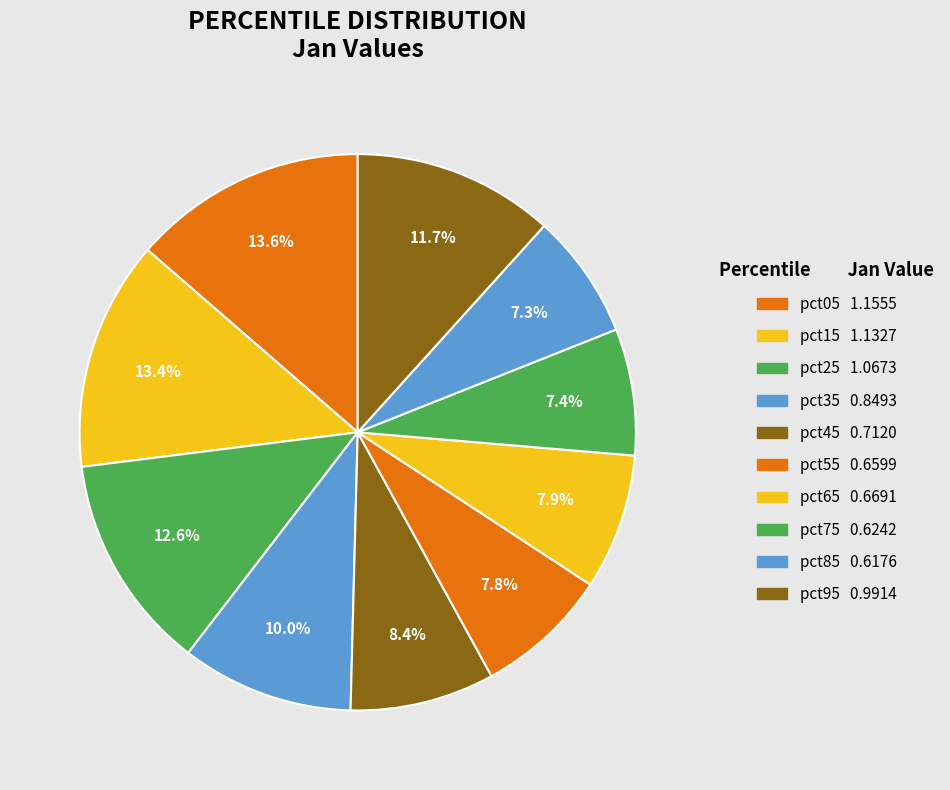

How many slices are in this pie chart?

10